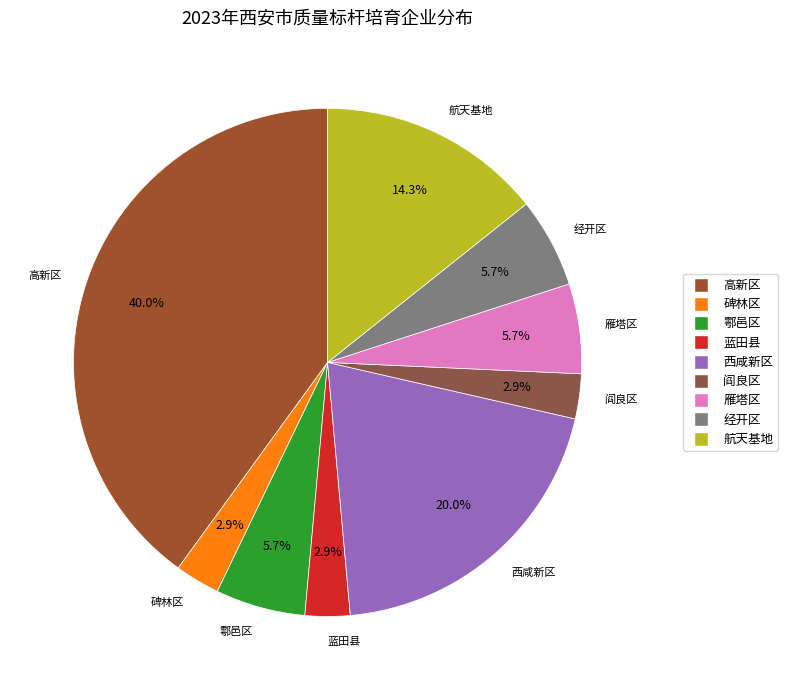

Which category has the biggest portion of the pie?

高新区